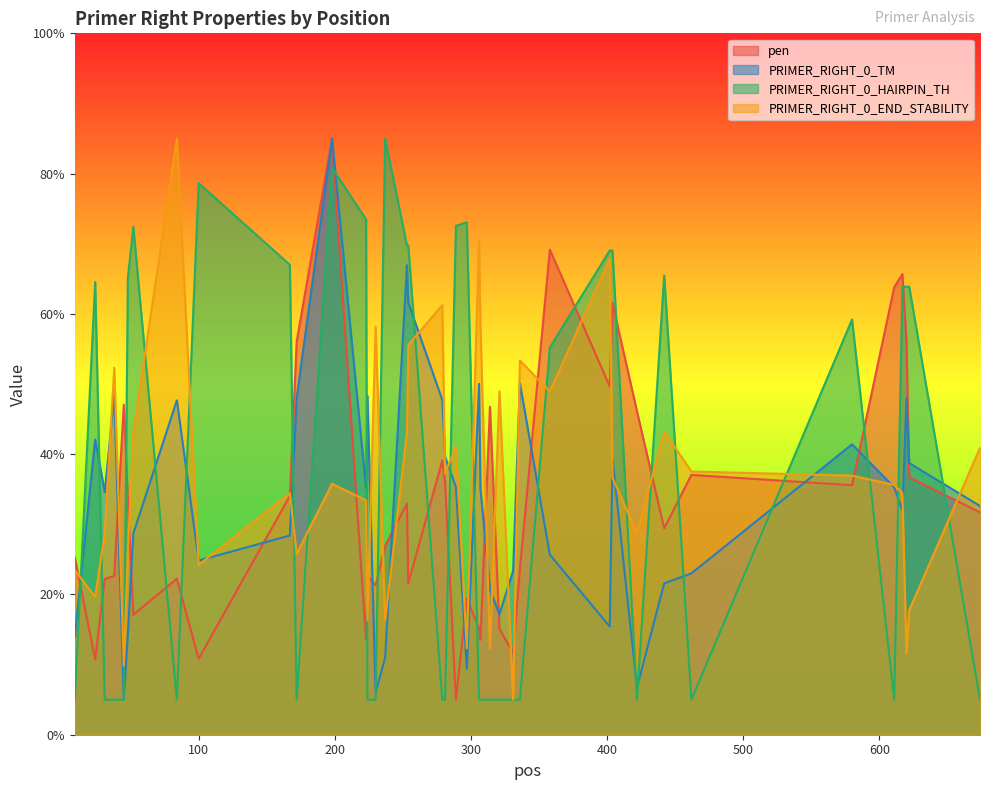

How many series are shown in this chart?

4